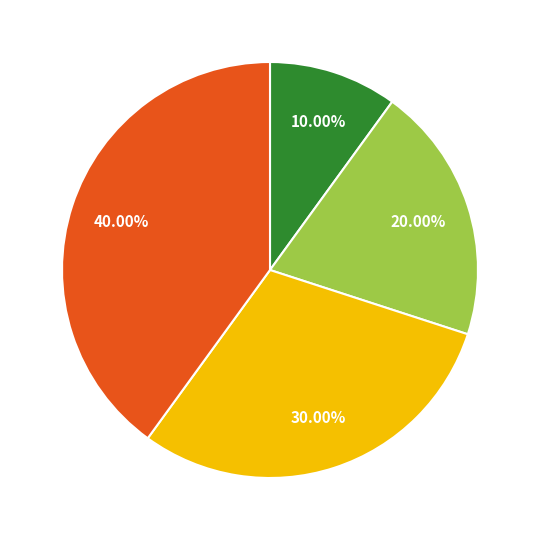

Count the number of slices in the pie.

4